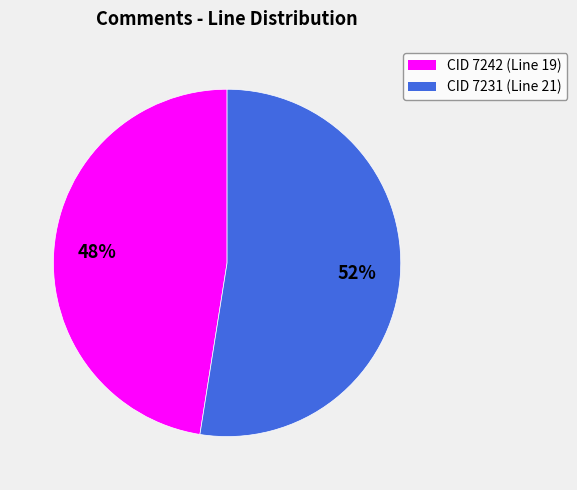

Does any single category account for the majority?

Yes